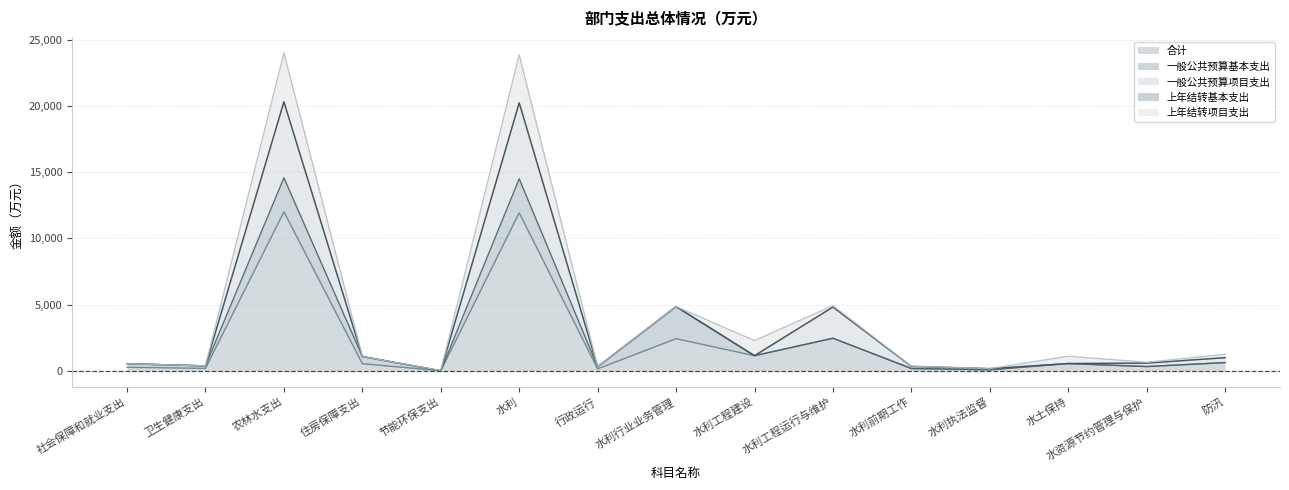

True or false: 上年结转项目支出 and 合计 intersect in this chart.

False